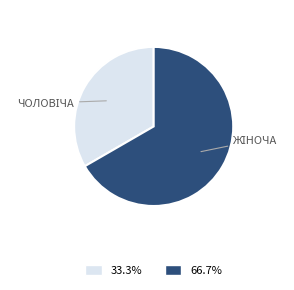

Is there a majority slice in this chart?

Yes